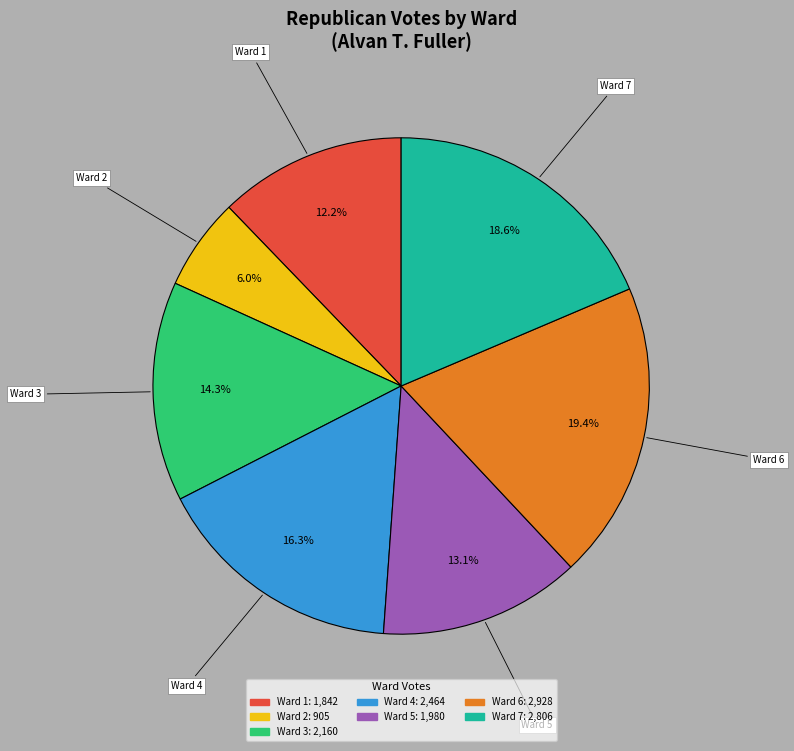

To the nearest percent, what is the combined percentage of Ward 4 and Ward 1?

29%